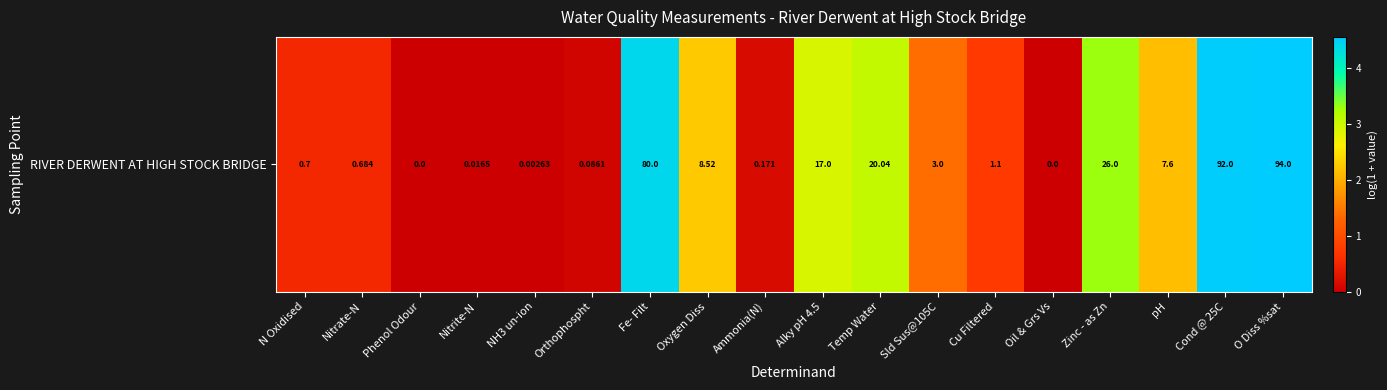

Reading left to right, extract all data points from this chart.

N Oxidised=0.5	Nitrate-N=0.5	Phenol Odour=0.0	Nitrite-N=0.0	NH3 un-ion=0.0	Orthophospht=0.1	Fe- Filt=4.4	Oxygen Diss=2.3	Ammonia(N)=0.2	Alky pH 4.5=2.9	Temp Water=3.0	Sld Sus@105C=1.4	Cu Filtered=0.7	Oil & Grs Vs=0.0	Zinc - as Zn=3.3	pH=2.2	Cond @ 25C=4.5	O Diss %sat=4.6